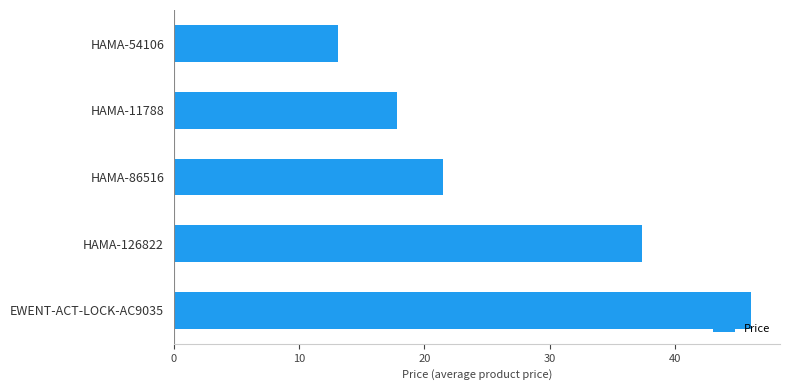

What is the ratio of the value at EWENT-ACT-LOCK-AC9035 to the value at HAMA-11788?

2.6